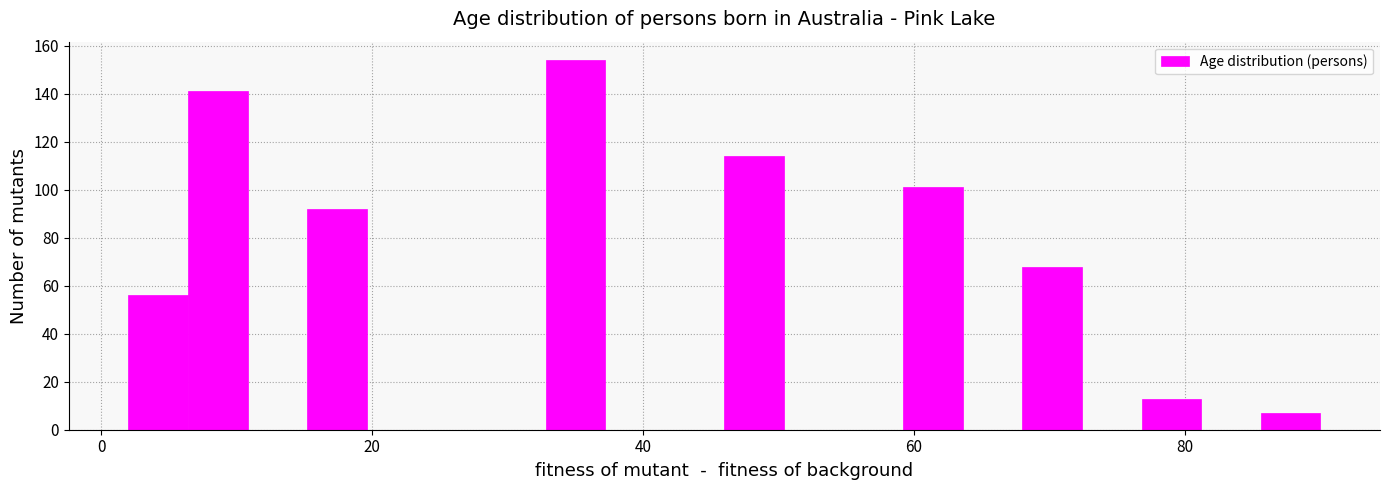

Around what value on the x-axis is the tallest bar? Give the approximate position of its centre, as read against the axis.

36